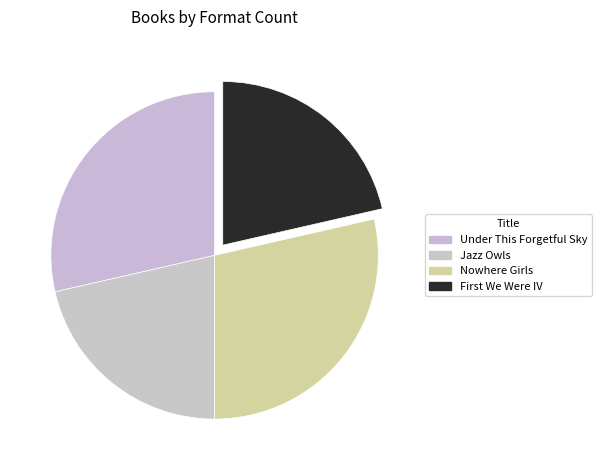

How many slices are in this pie chart?

4